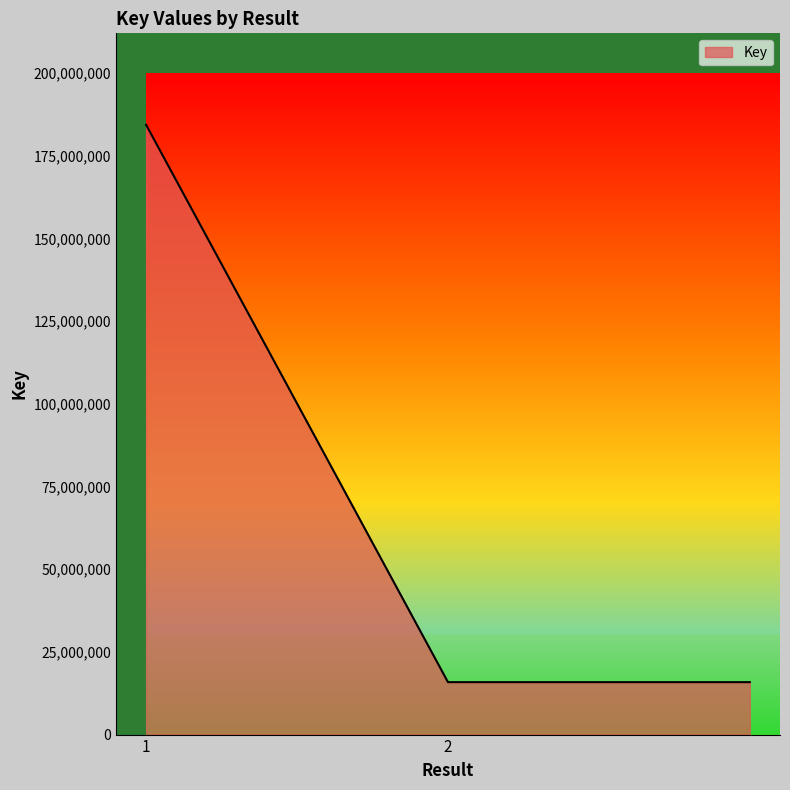

What is the sum of all values?

216091839